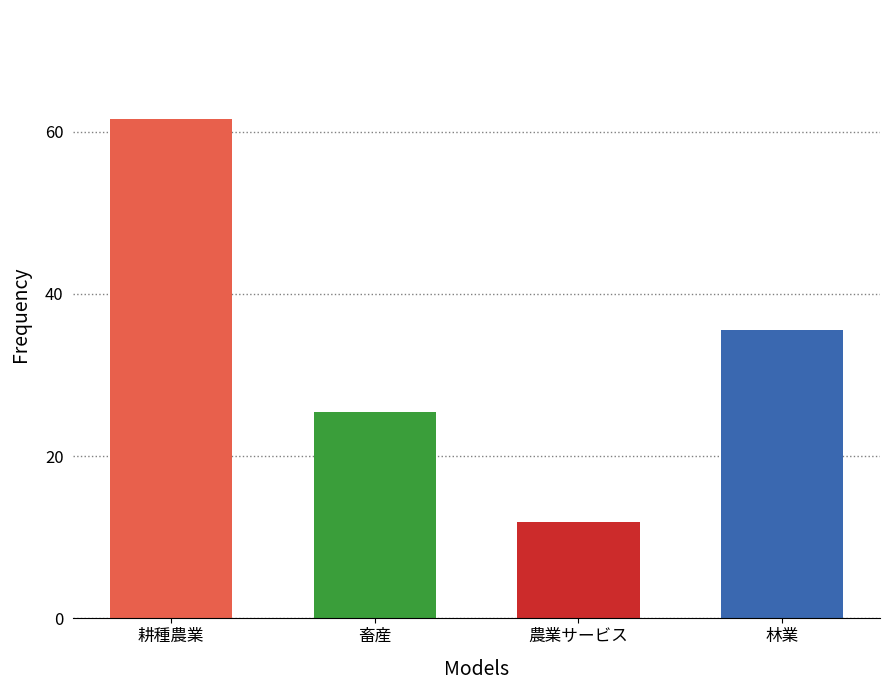

What position from the right is 耕種農業?

4